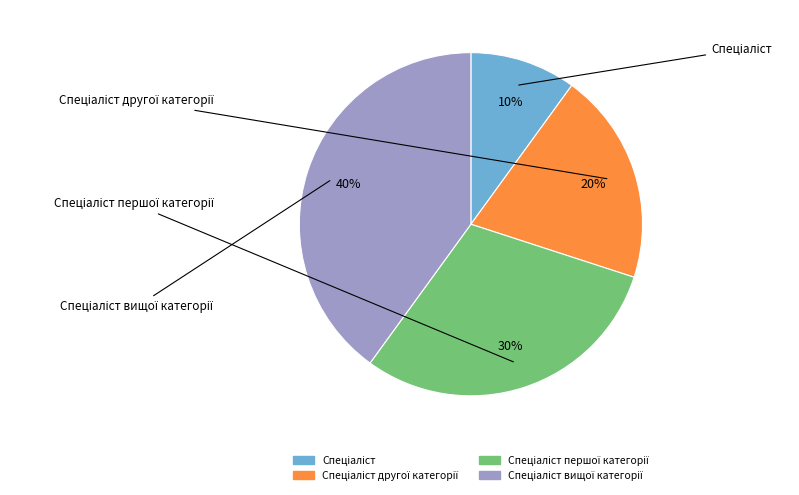

Is there any slice that represents more than half of the pie?

No